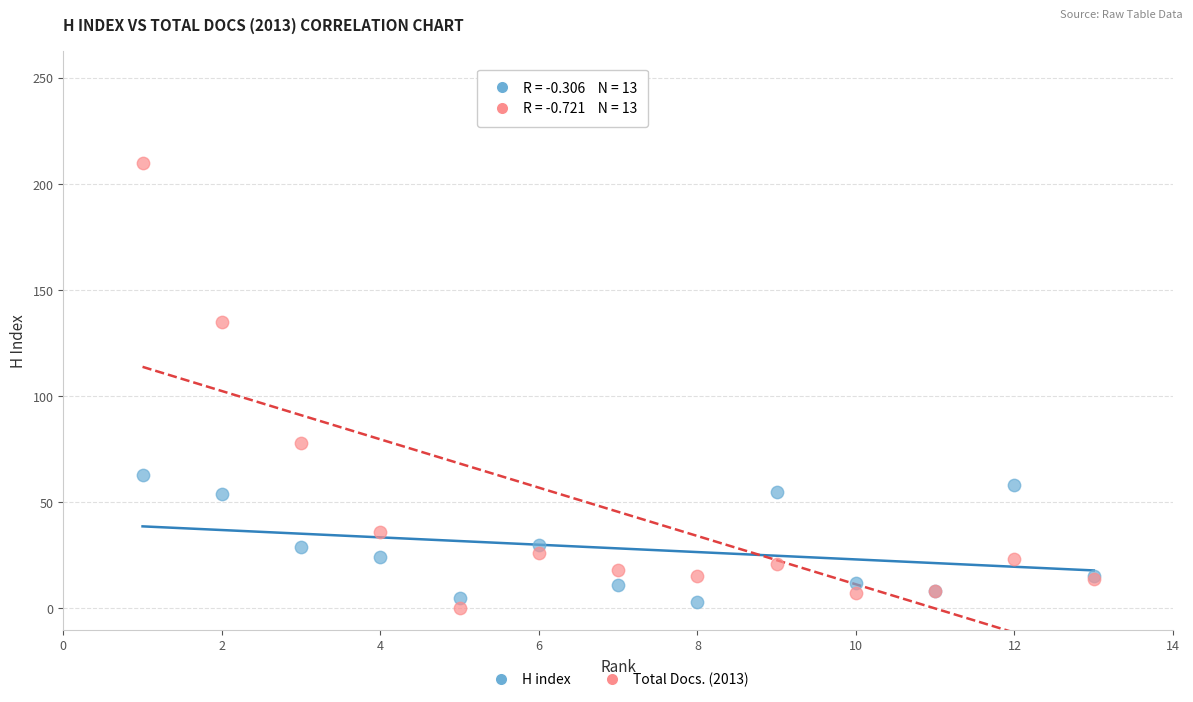

Which series has the largest Y range (max minus min)?

Total Docs. (2013)